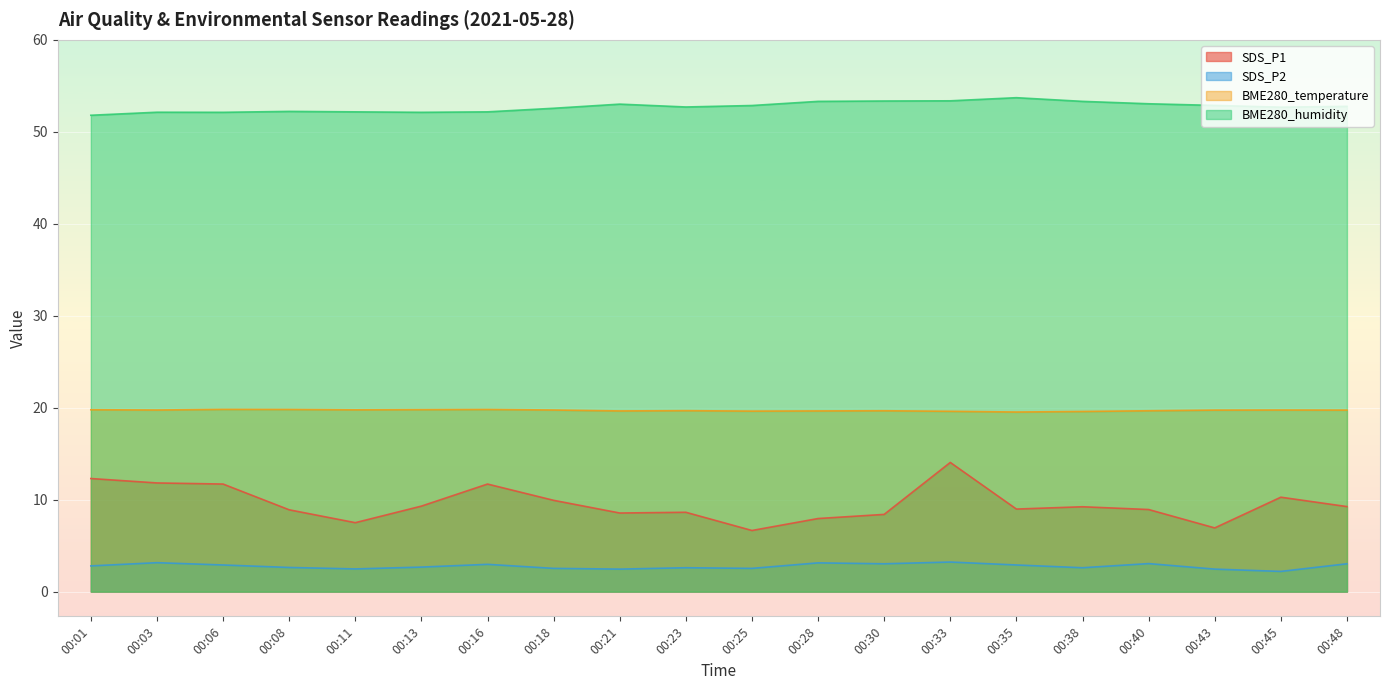

Is the value of BME280_temperature at 00:23 greater than the value of BME280_humidity at 00:18?

No